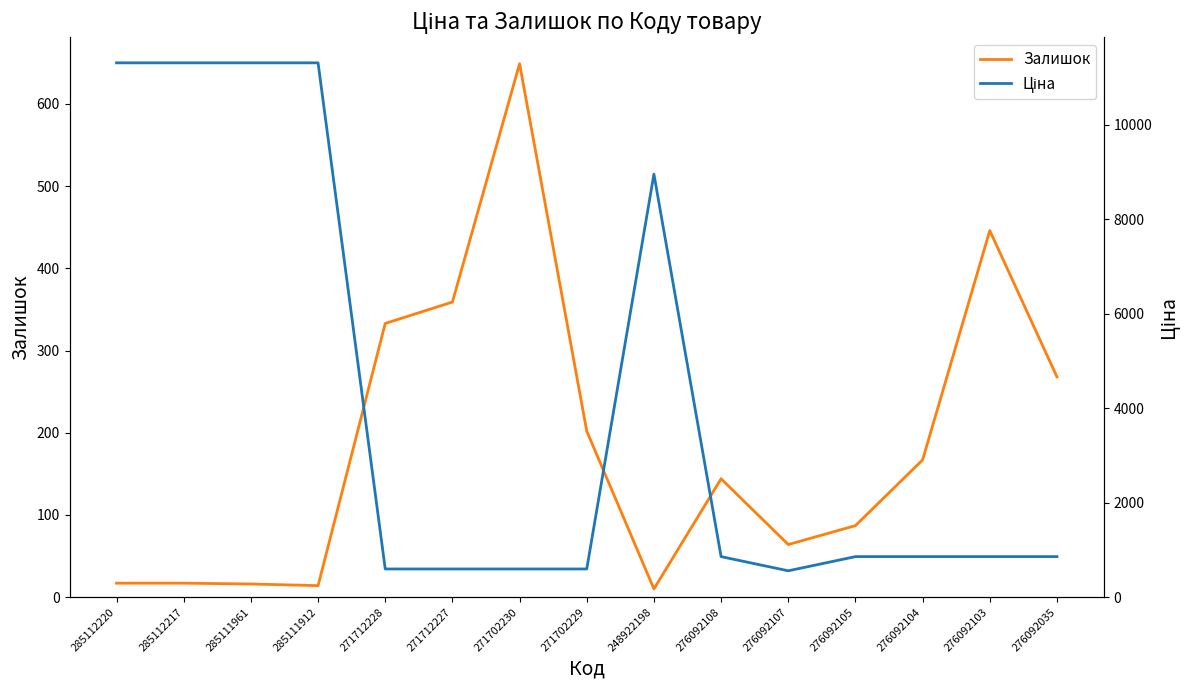

At how many categories does at least one series exceed 648?

11